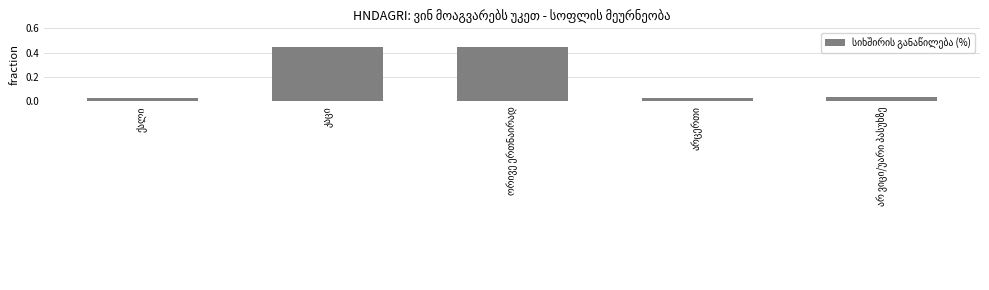

What is the difference between the second highest and second lowest values?

0.4